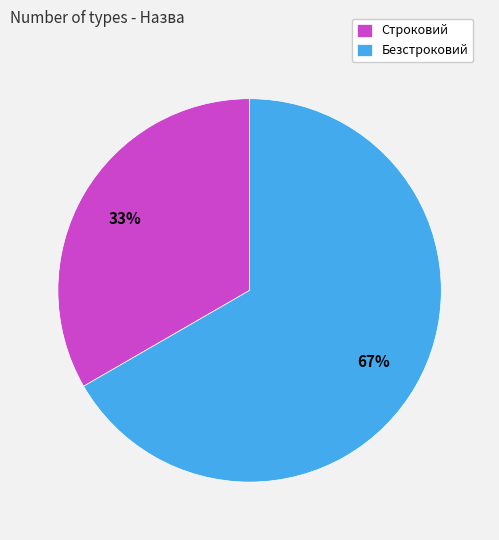

Which has a higher value, Безстроковий or Строковий?

Безстроковий